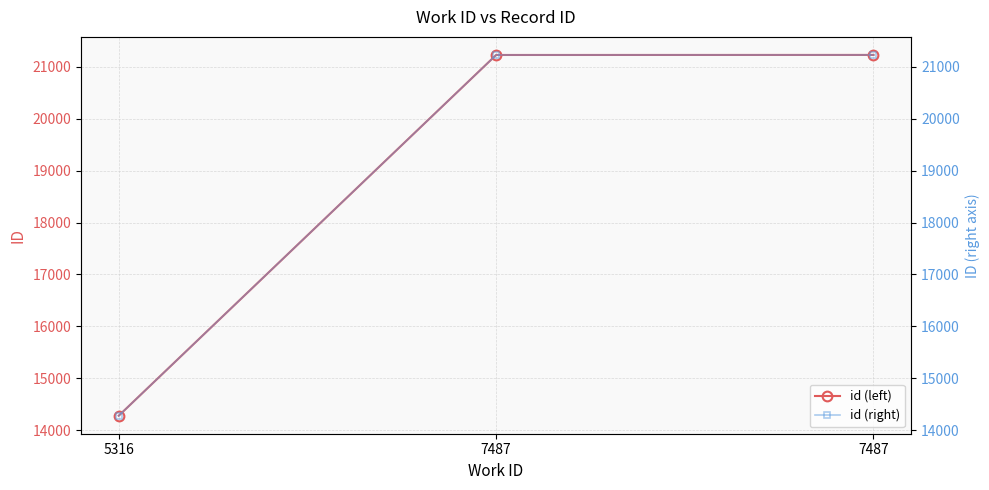

List the series in order of their peak value, lowest first.

id, id (right)